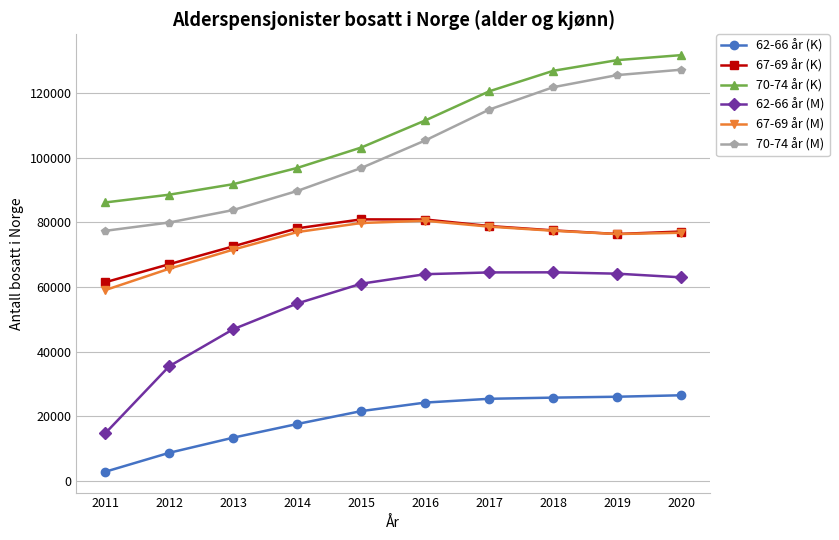

True or false: 70-74 år (M) and 67-69 år (K) intersect in this chart.

False